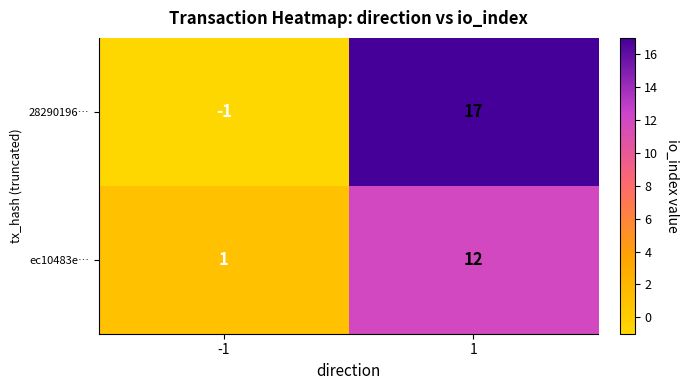

The value of 28290196… at -1 is -1. True or false?

True